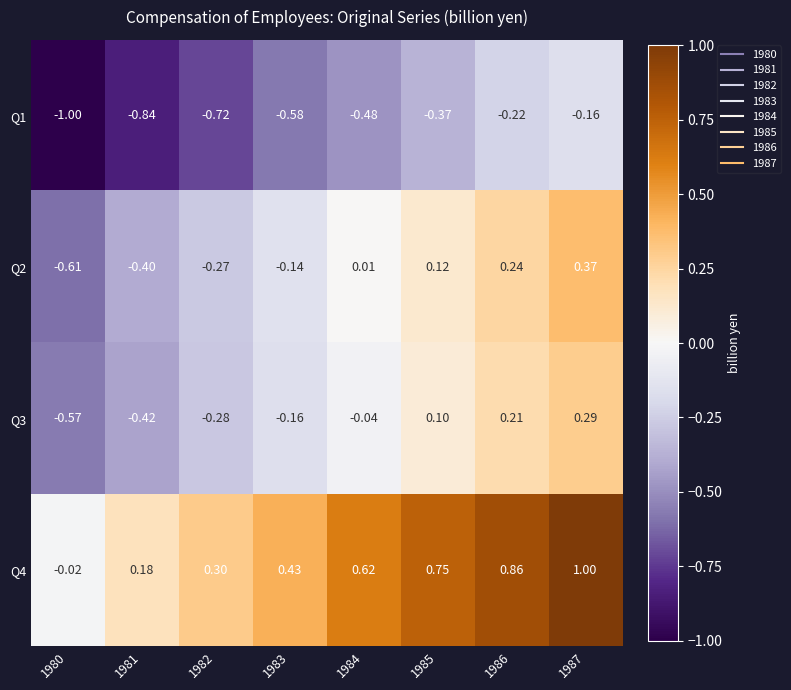

Is the value of Q1 at 1987 greater than the value of Q2 at 1984?

No